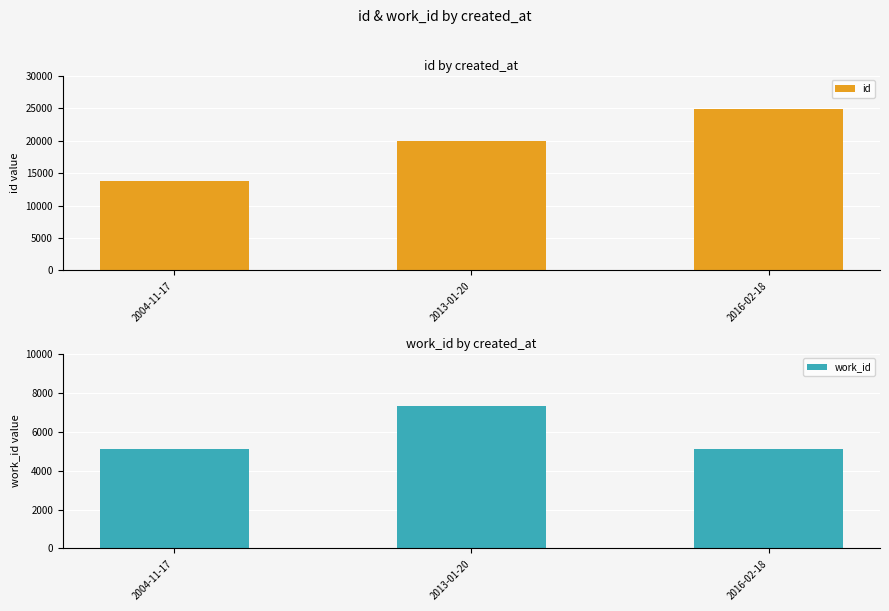

List the series in order of their peak value, highest first.

id, work_id